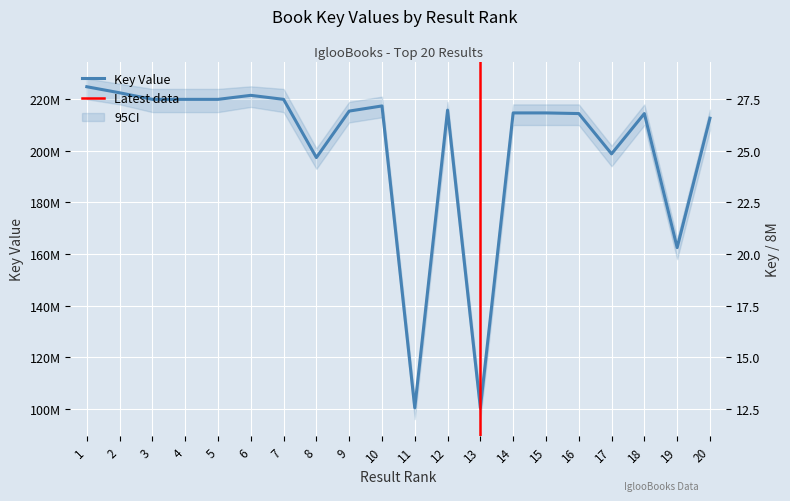

At which category does the data reach its first local valley?

3